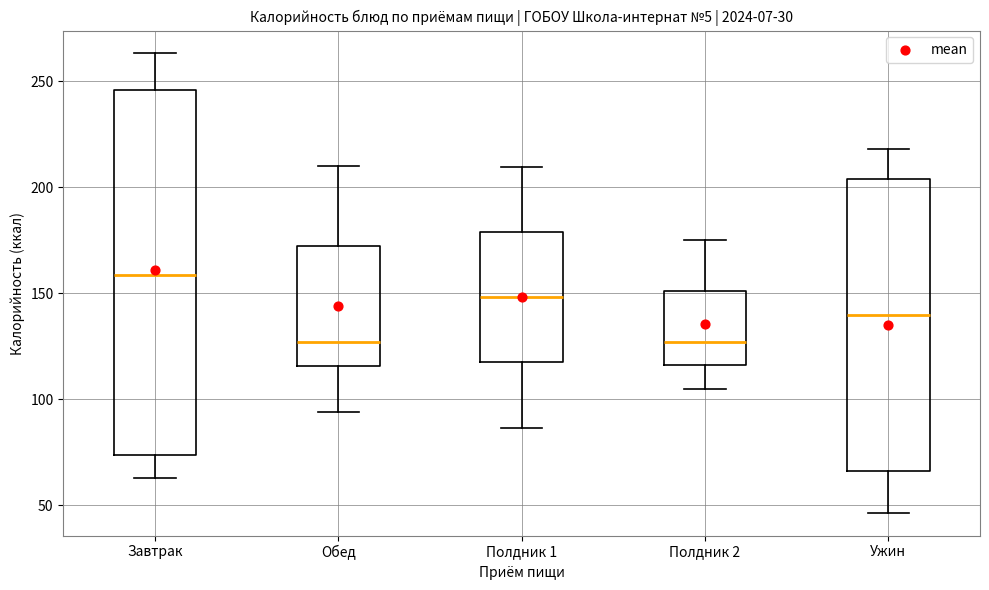

Reading left to right, transcribe this box plot: for each box, give where its median line is, the range the box spans, and where its two whiskers end, as read against the y-axis. The values are not printed on the chart, so give them approximately, as read against the axis.

Завтрак: median 160, box 75 to 245, whiskers 65 to 265
Обед: median 125, box 115 to 170, whiskers 95 to 210
Полдник 1: median 150, box 115 to 180, whiskers 85 to 210
Полдник 2: median 125, box 115 to 150, whiskers 105 to 175
Ужин: median 140, box 65 to 205, whiskers 45 to 220